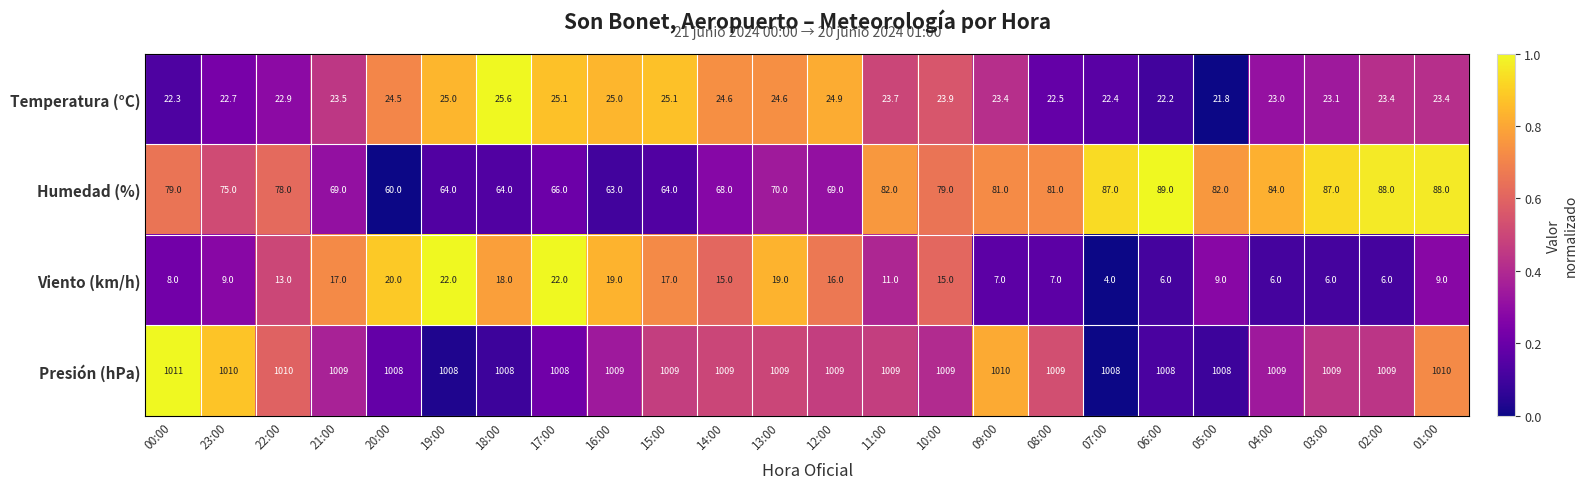

Which series has the largest range (max minus min)?

Humedad (%)